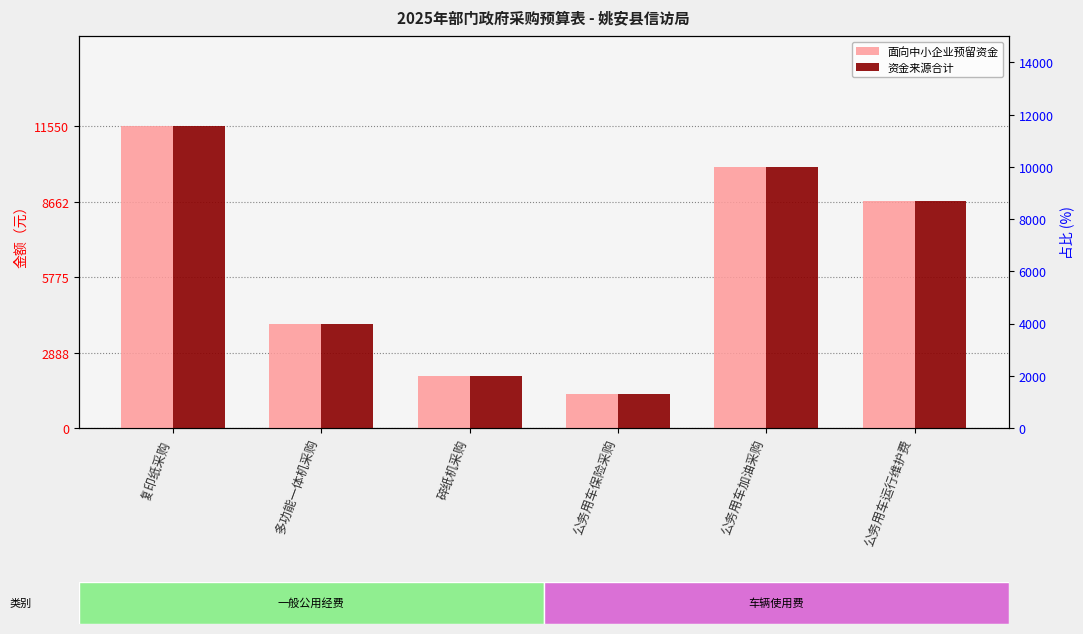

Which has a higher value, 碎纸机采购 or 多功能一体机采购?

多功能一体机采购